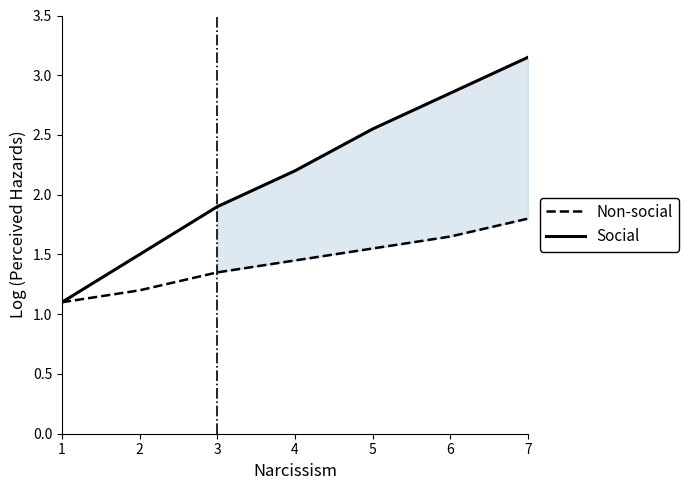

True or false: Social has more than 0 interior local peaks.

False